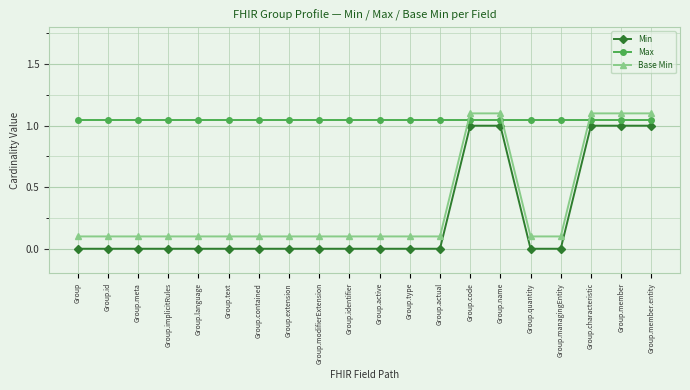

Which label corresponds to the smallest value in the chart?

Group